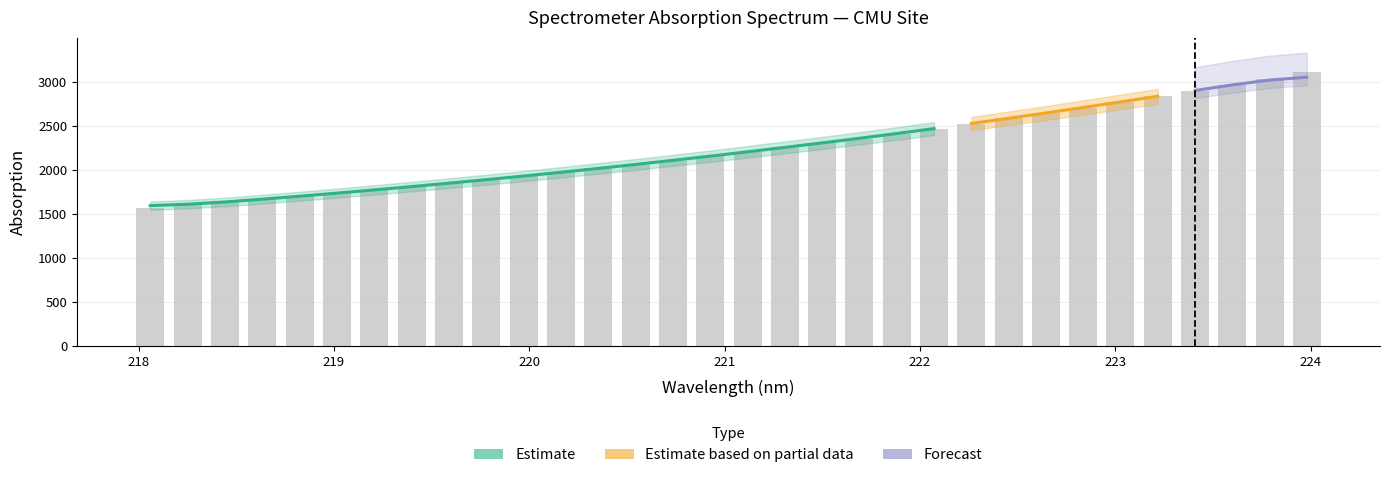

The value at 223.5987 is 2968.4. True or false?

True